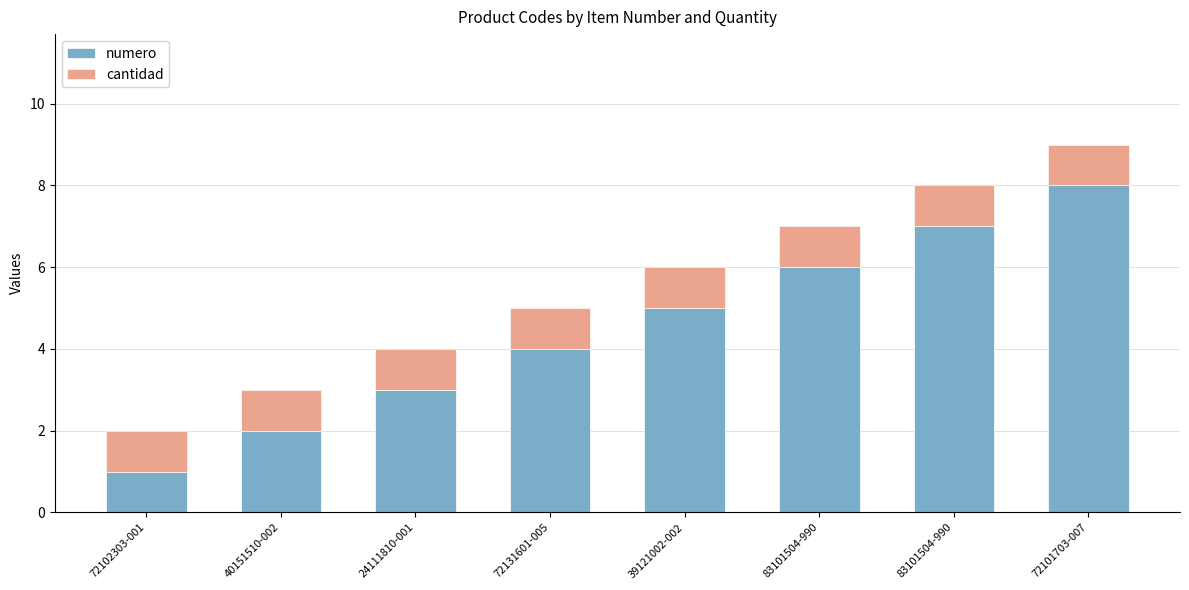

True or false: numero has a value of 5 at 39121002-002.

True